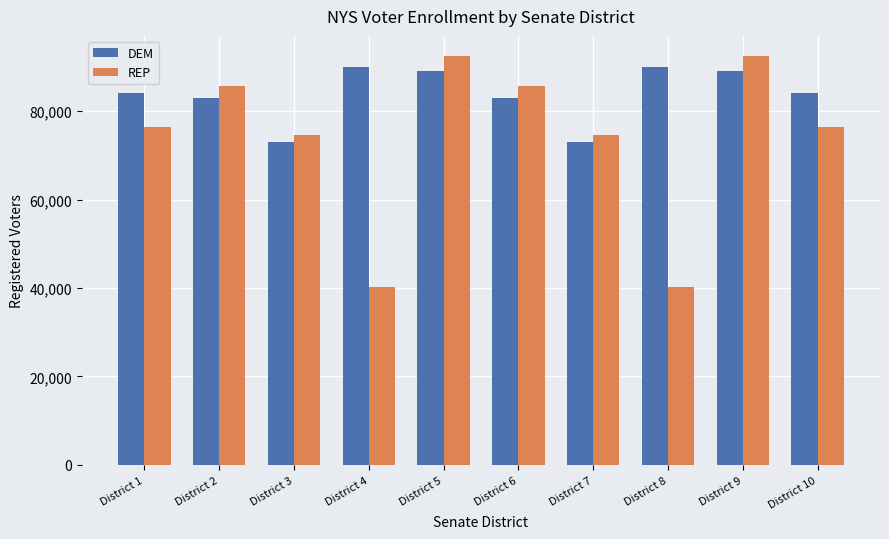

List the series in order of their peak value, highest first.

REP, DEM